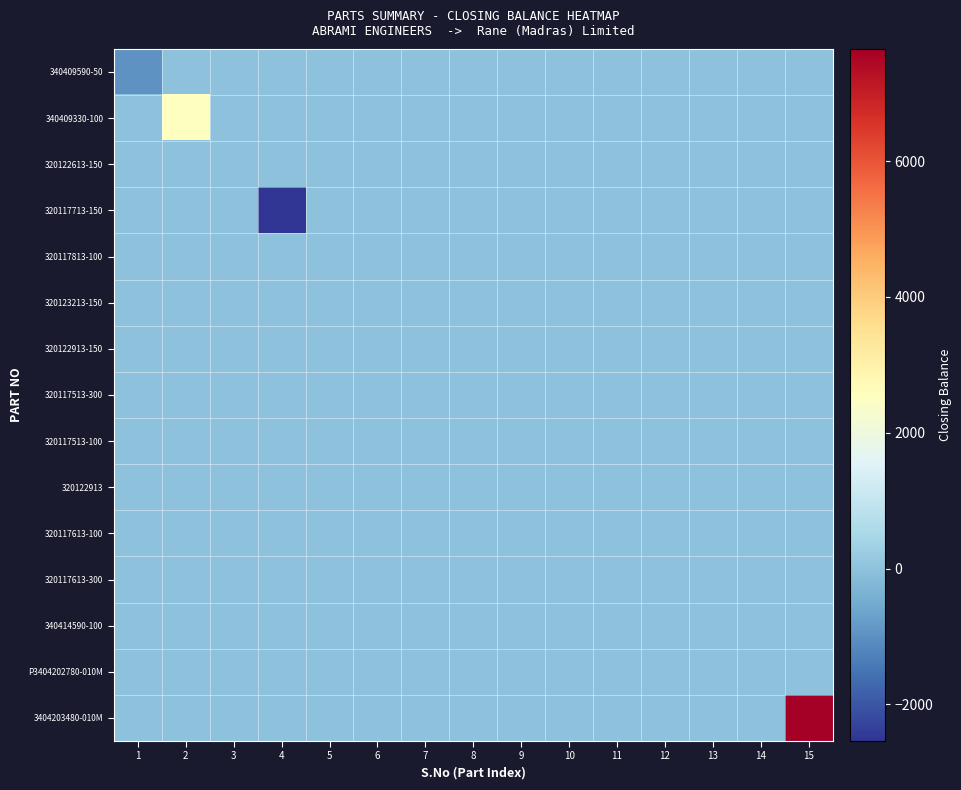

Rank the series at 15 from lowest to highest value.

340409590-50, 340409330-100, 320122613-150, 320117713-150, 320117813-100, 320123213-150, 320122913-150, 320117513-300, 320117513-100, 320122913, 320117613-100, 320117613-300, 340414590-100, P3404202780-010M, 3404203480-010M